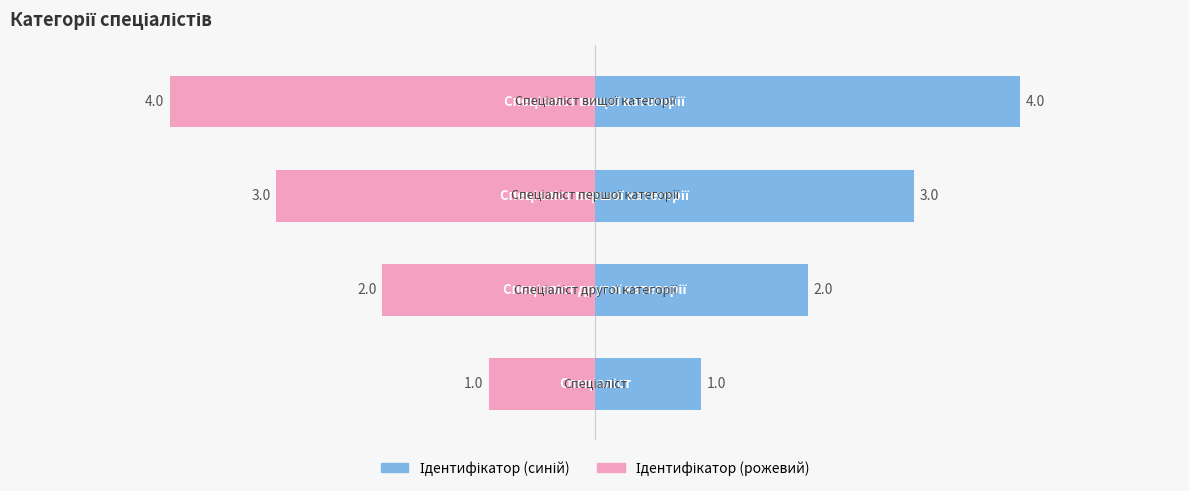

Count the Ідентифікатор (рожевий) values in the range -3 to -1.

3